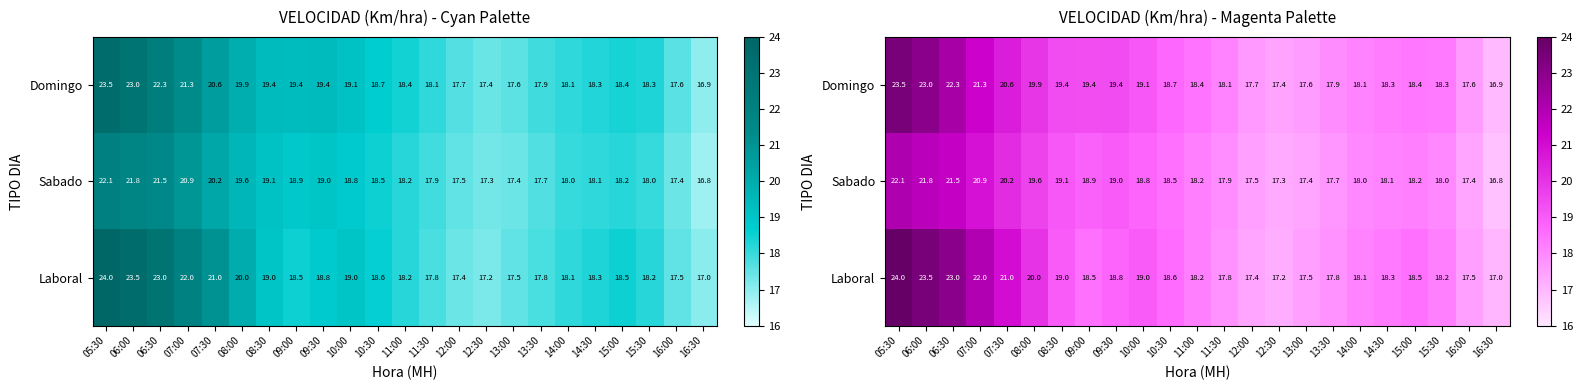

How many data points does each series have?

23